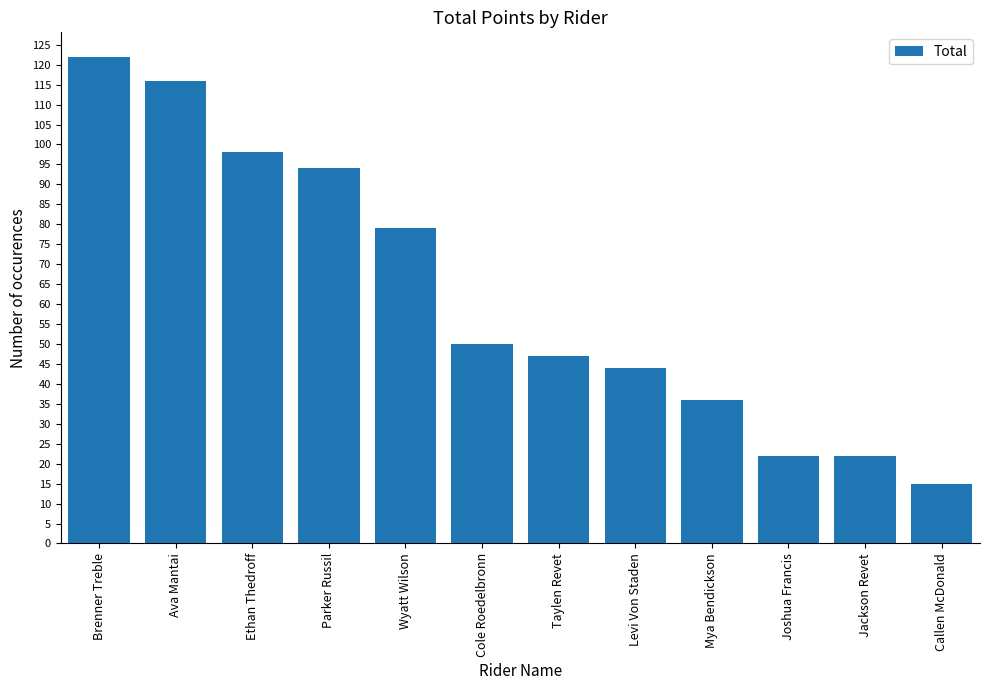

True or false: the data shows 37 at Joshua Francis.

False